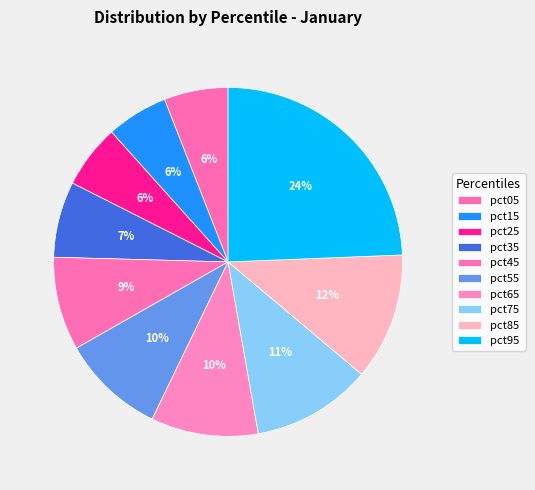

How many slices are in this pie chart?

10